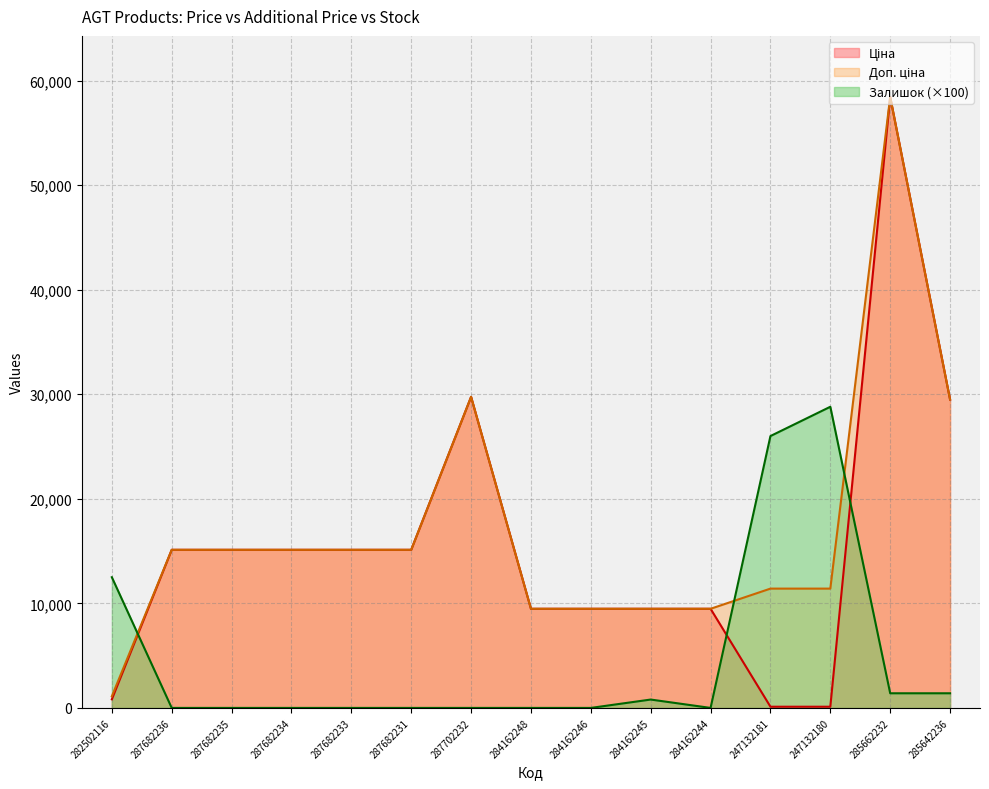

At how many categories does at least one series exceed 33003?

1